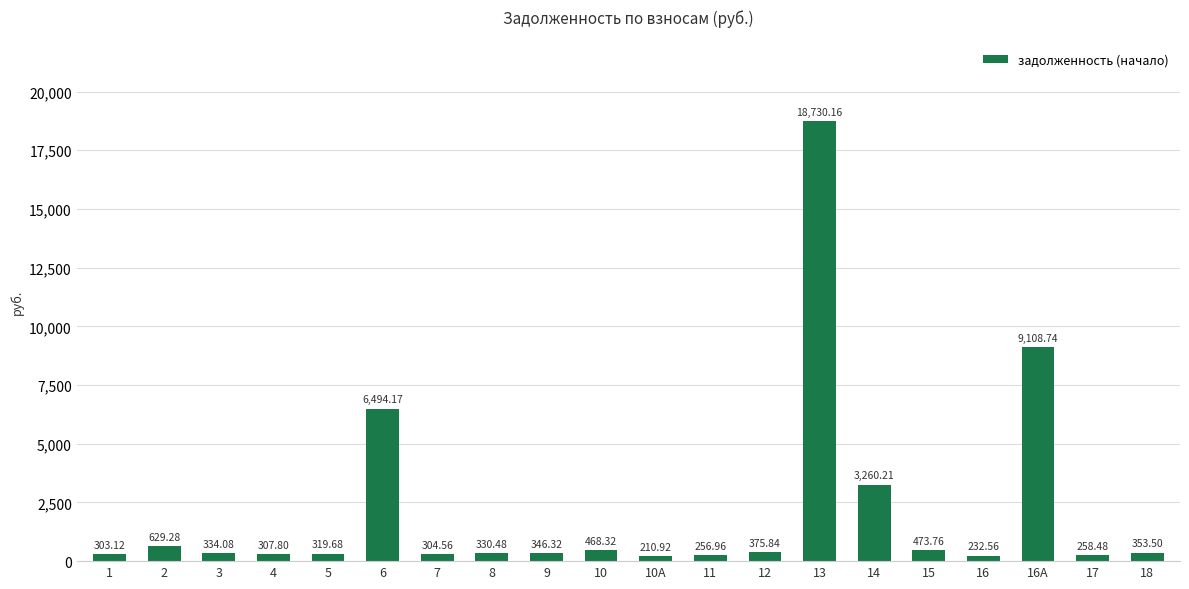

At which category does the chart reach its minimum across all series?

10А